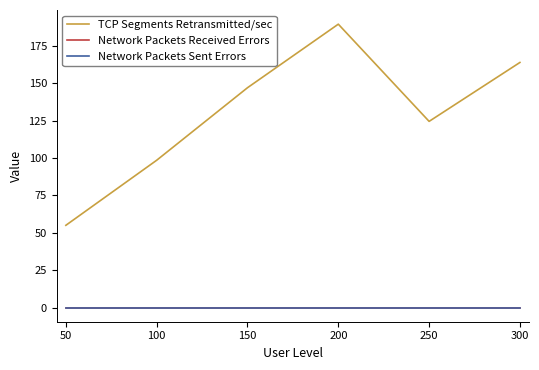

What is the highest value of the TCP Segments Retransmitted/sec series?

189.5